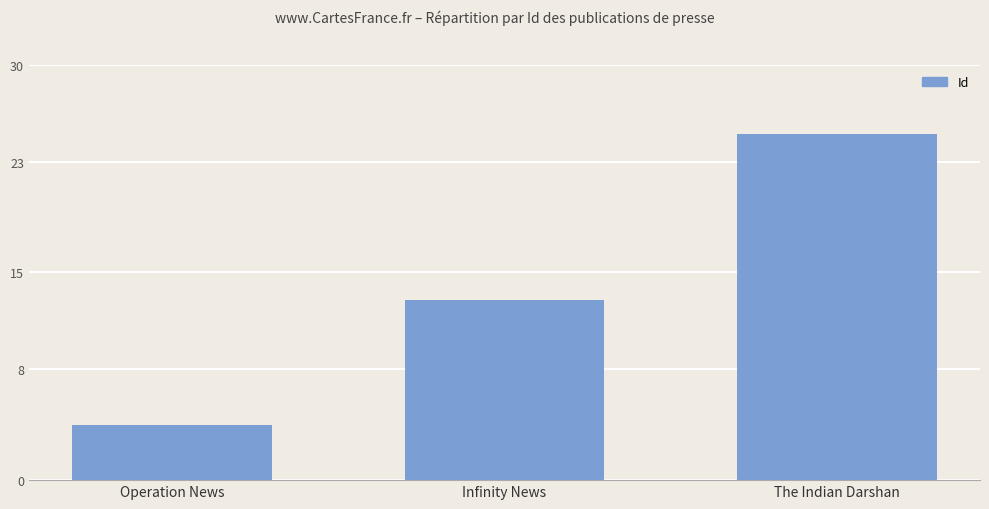

How many values are between 4 and 25?

3